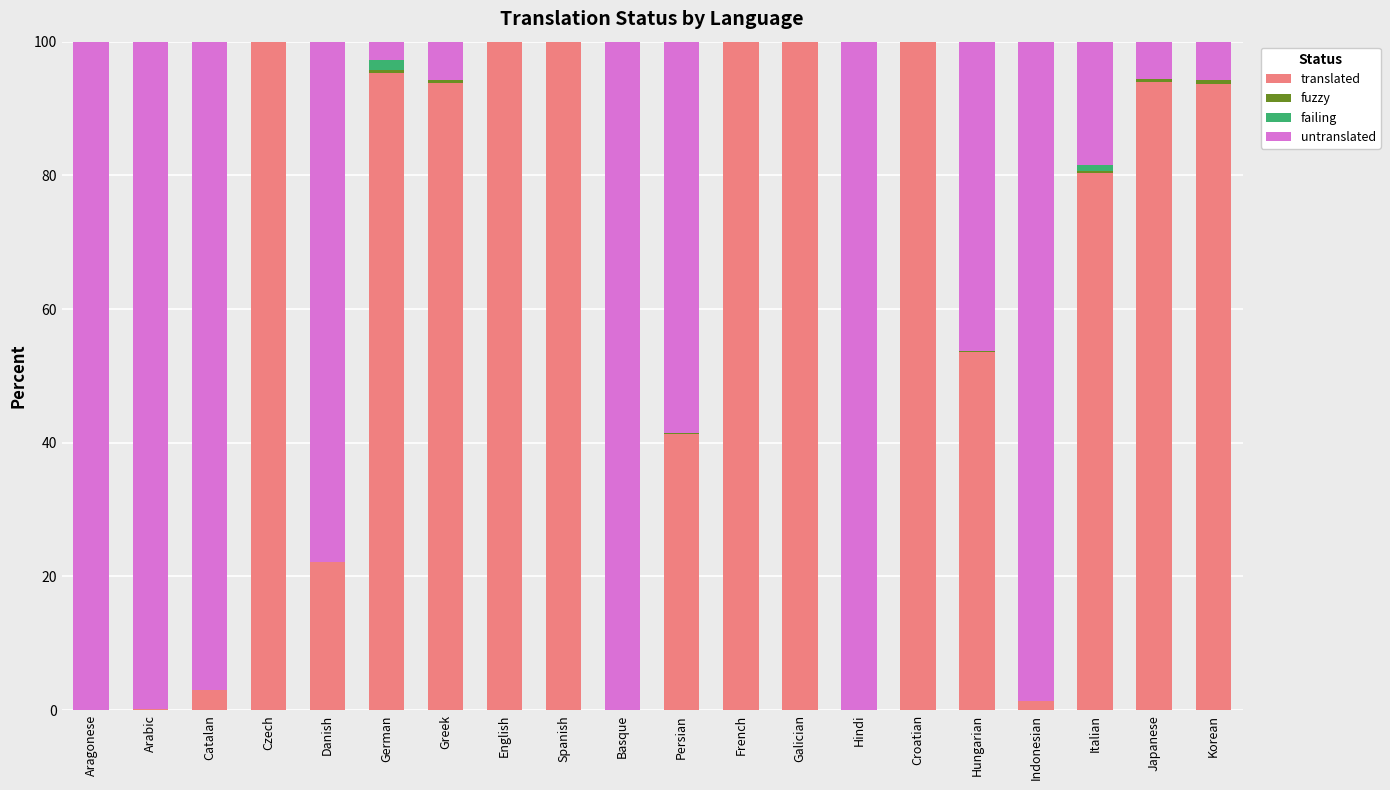

What is the difference between the maximum and minimum values in the fuzzy series?

0.6